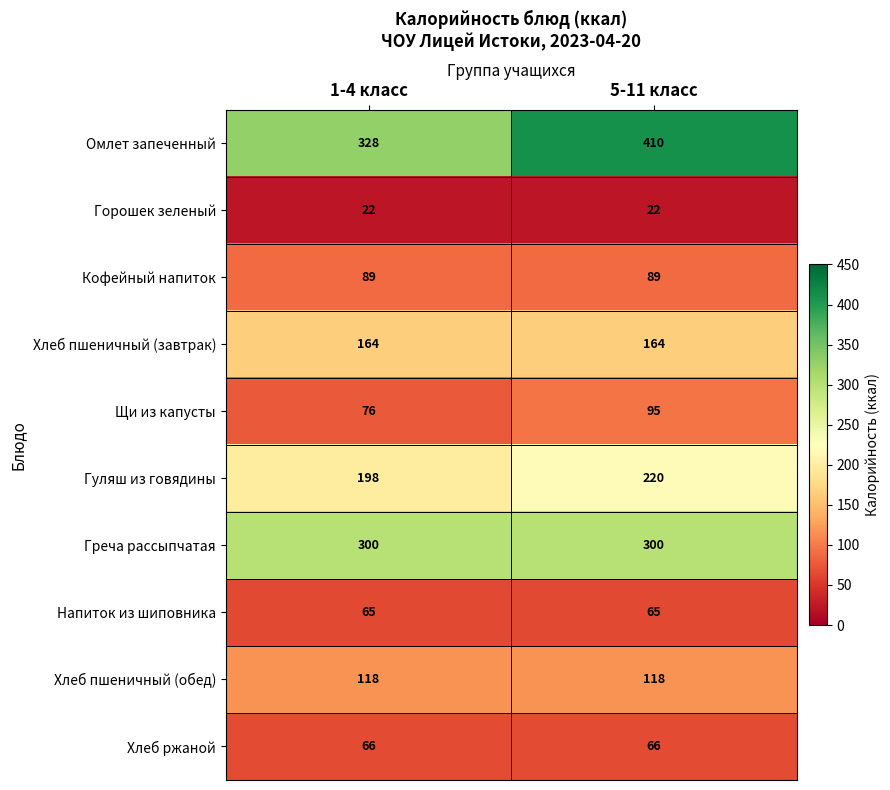

At which category is the sum across all series the highest?

5-11 класс